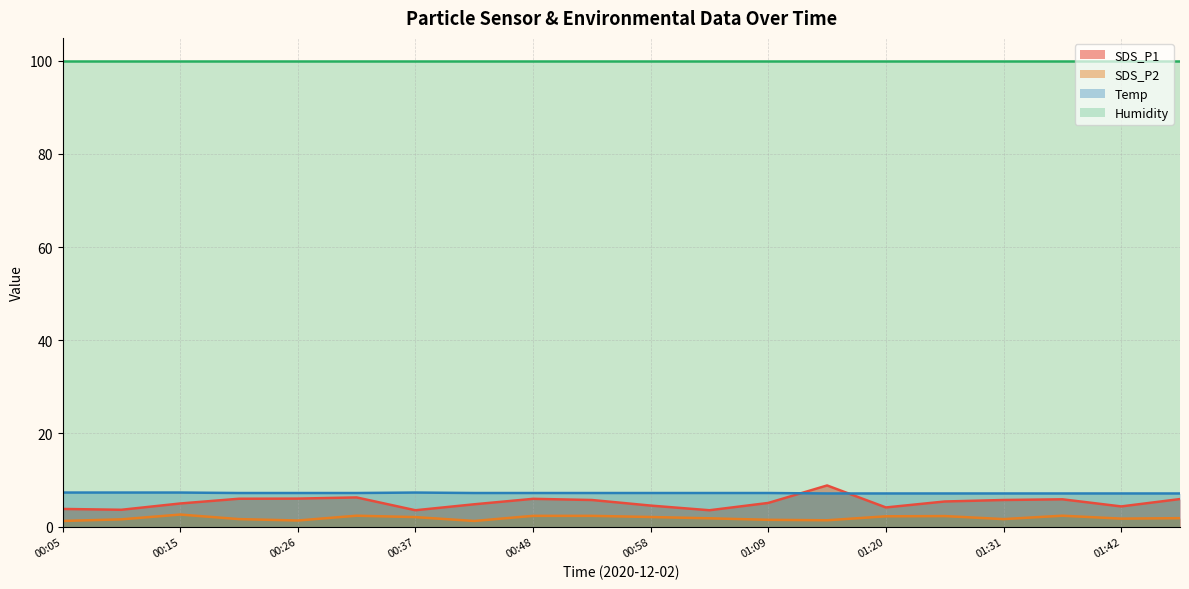

What is the sum of all SDS_P2 values?

36.9